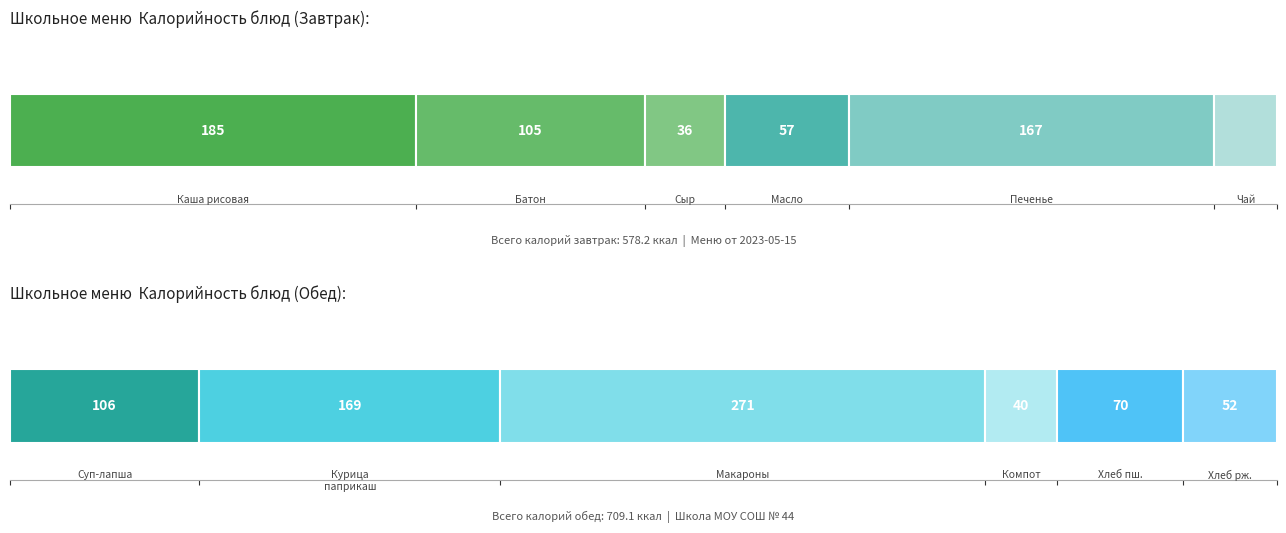

The Завтрак series shows 166.8 at Печенье/Курица
паприкаш. True or false?

True